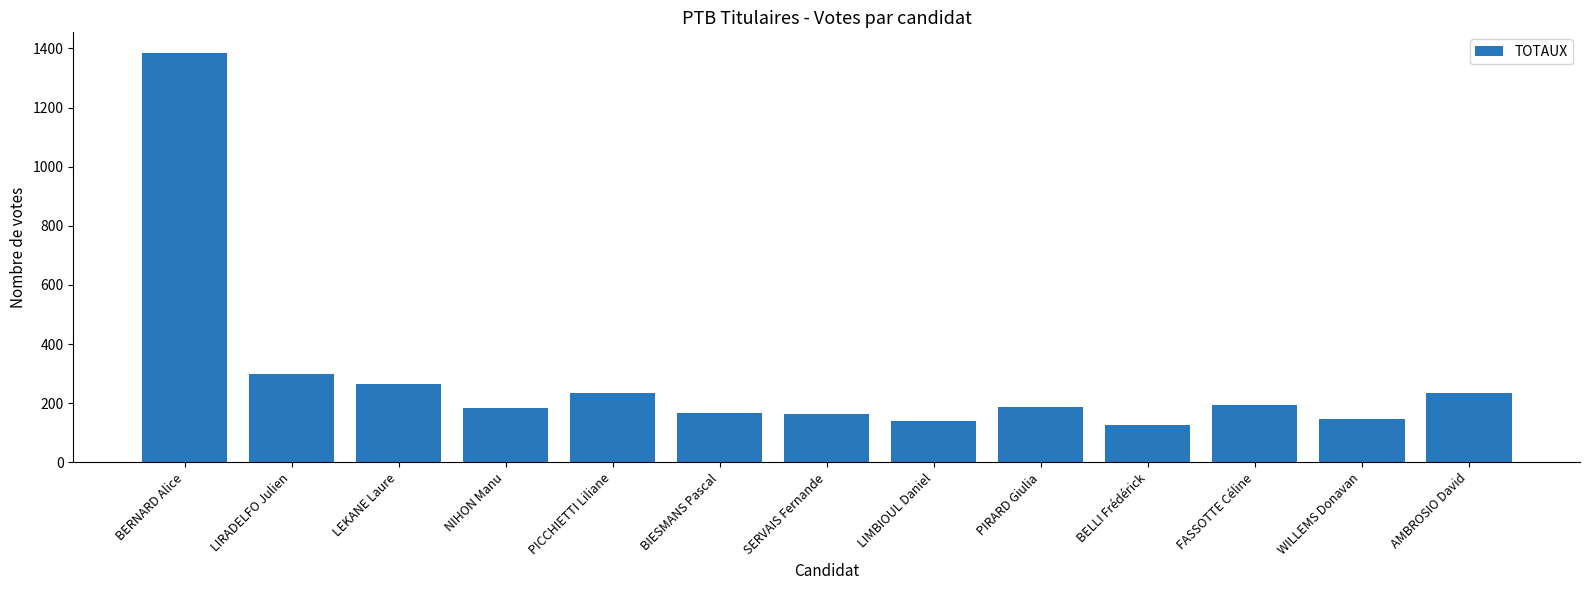

The chart shows a value of 199 at BELLI Frédérick. True or false?

False